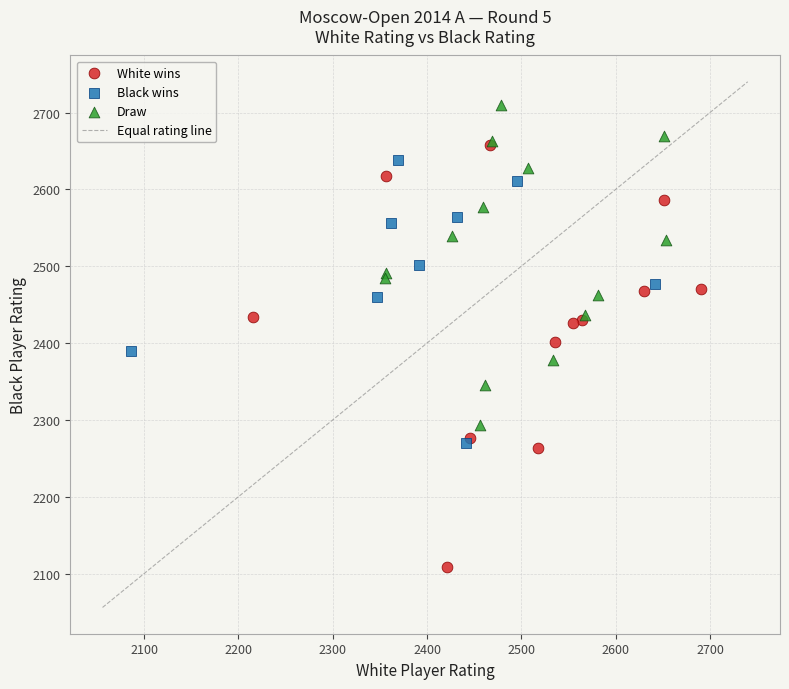

Which series has the largest Y range (max minus min)?

White wins